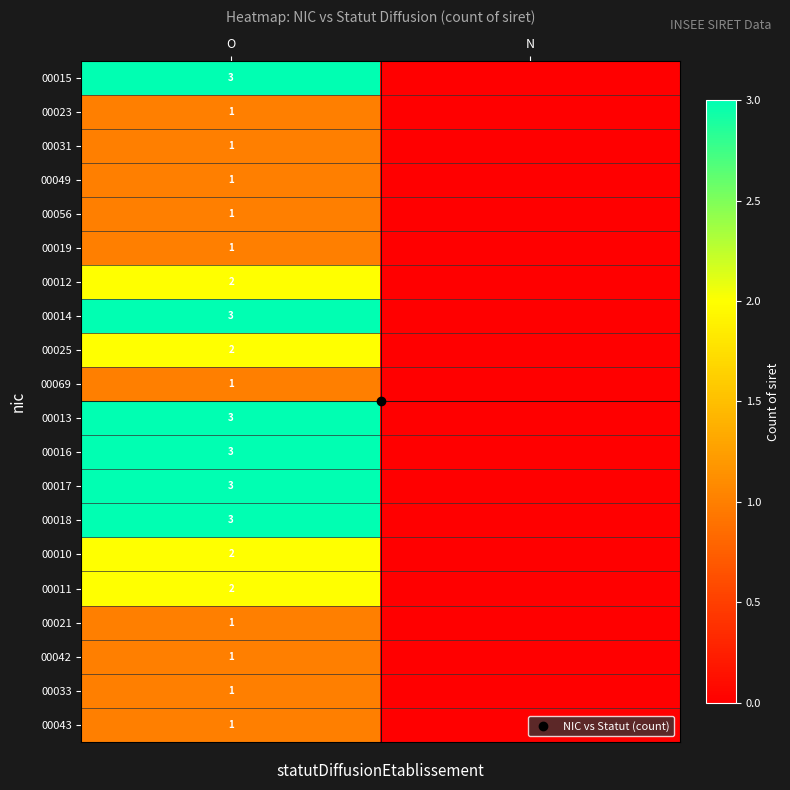

At which category is the sum across all series the highest?

O